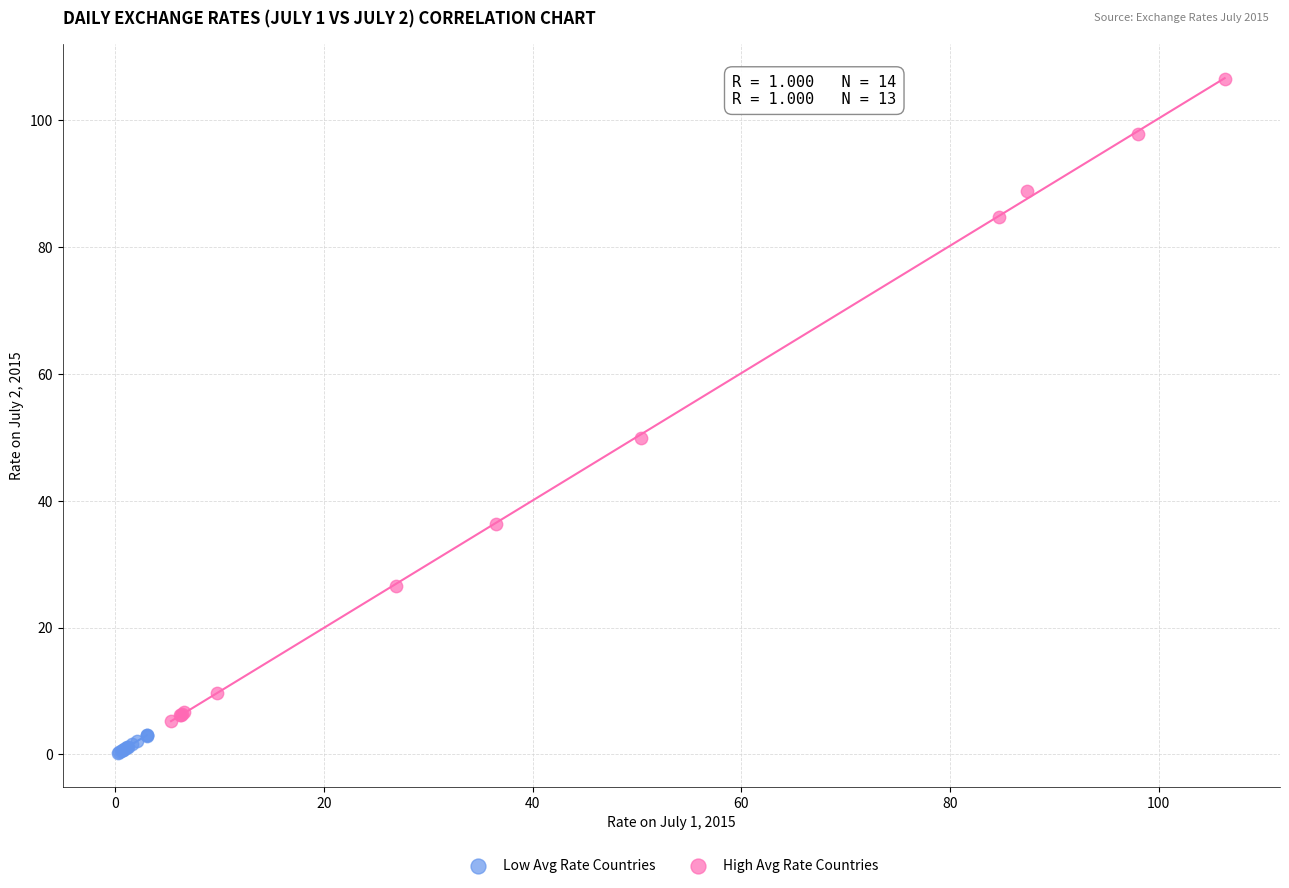

Which series reaches the minimum Y coordinate?

Low Avg Rate Countries